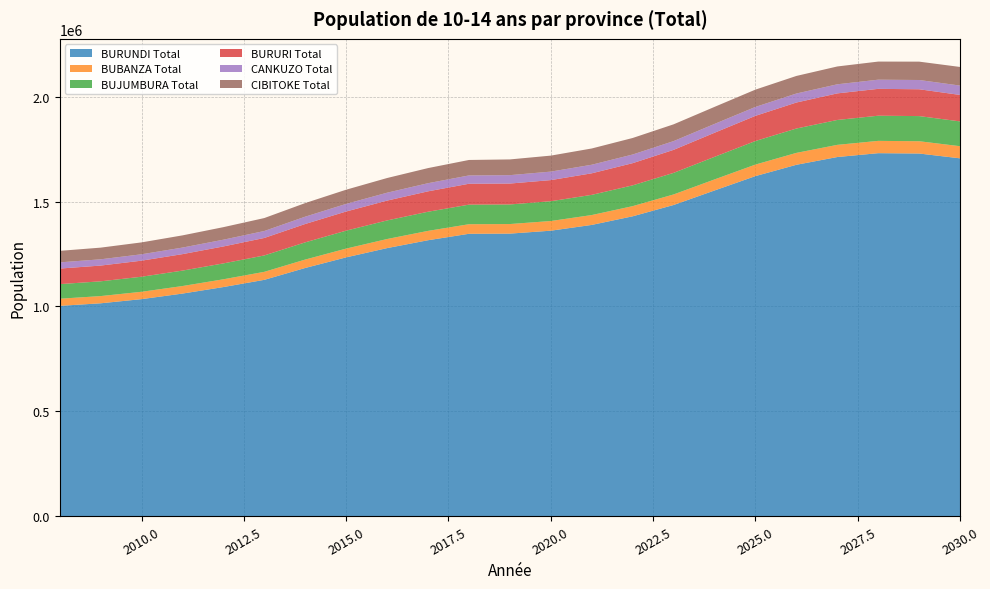

Reading left to right, what are all the values shown in this chart?

BURUNDI Total: 2008=1002974	2009=1015123	2010=1034961	2011=1061435	2012=1092550	2013=1126947	2014=1183549	2015=1234086	2016=1278215	2017=1315742	2018=1346435	2019=1347237	2020=1361233	2021=1388728	2022=1429815	2023=1483713	2024=1552940	2025=1621465	2026=1675353	2027=1712349	2028=1730695	2029=1729008	2030=1706026
BUBANZA Total: 2008=33961	2009=34375	2010=35048	2011=35946	2012=37001	2013=38168	2014=40085	2015=41797	2016=43292	2017=44562	2018=45602	2019=45631	2020=46108	2021=47043	2022=48438	2023=50267	2024=52613	2025=54936	2026=56762	2027=58016	2028=58639	2029=58582	2030=57805
BUJUMBURA Total: 2008=69543	2009=70382	2010=71755	2011=73589	2012=75743	2013=78125	2014=82049	2015=85552	2016=88611	2017=91212	2018=93341	2019=93393	2020=94359	2021=96261	2022=99105	2023=102835	2024=107632	2025=112380	2026=116114	2027=118677	2028=119948	2029=119830	2030=118235
BURURI Total: 2008=74146	2009=75046	2010=76514	2011=78472	2012=80773	2013=83318	2014=87503	2015=91240	2016=94502	2017=97276	2018=99546	2019=99606	2020=100643	2021=102678	2022=105718	2023=109706	2024=114825	2025=119892	2026=123878	2027=126614	2028=127971	2029=127847	2030=126147
CANKUZO Total: 2008=29542	2009=29900	2010=30485	2011=31266	2012=32182	2013=33196	2014=34864	2015=36353	2016=37653	2017=38758	2018=39662	2019=39662	2020=39662	2021=39662	2022=39662	2023=39662	2024=39662	2025=39662	2026=39662	2027=39662	2028=39662	2029=39662	2030=39662
CIBITOKE Total: 2008=54900	2009=55568	2010=56655	2011=58106	2012=59811	2013=61696	2014=64795	2015=67562	2016=69978	2017=72032	2018=73712	2019=73712	2020=73712	2021=73712	2022=73712	2023=73712	2024=73712	2025=73712	2026=73712	2027=73712	2028=73712	2029=73712	2030=73712